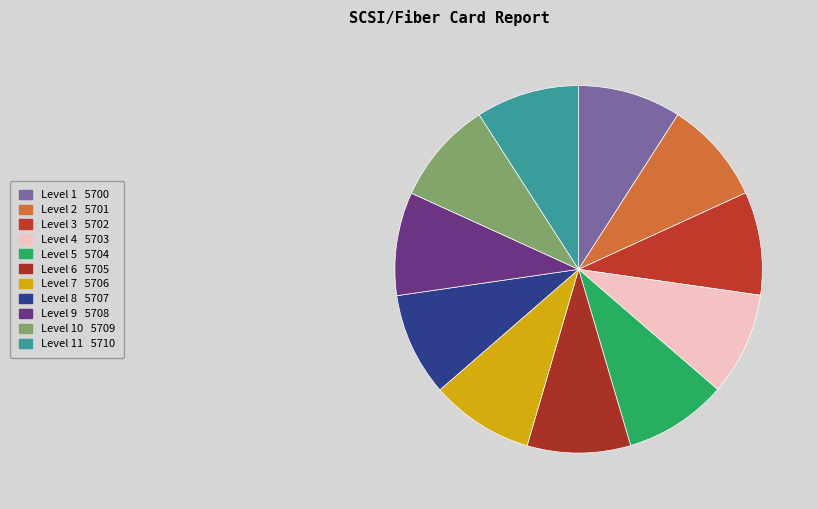

How many slices are in this pie chart?

11